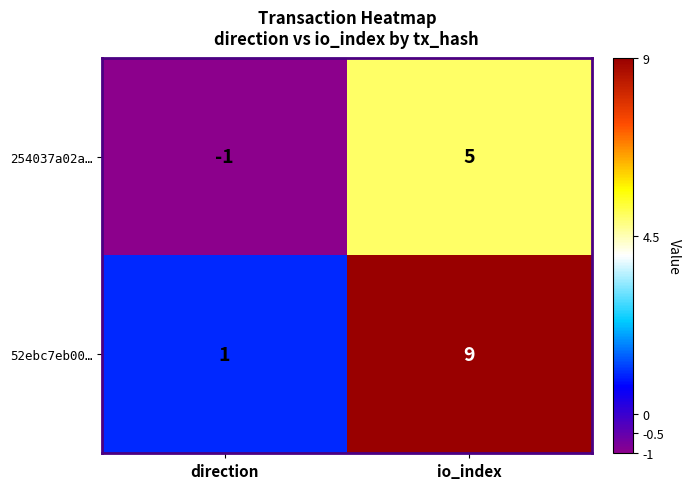

Reading left to right, extract all data points from this chart.

254037a02a…: direction=-1	io_index=5
52ebc7eb00…: direction=1	io_index=9